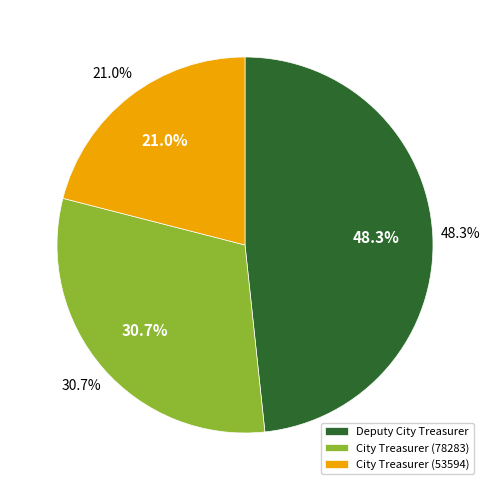

Approximately how many times larger is the value at Deputy City Treasurer compared to City Treasurer (53594)?

2.3